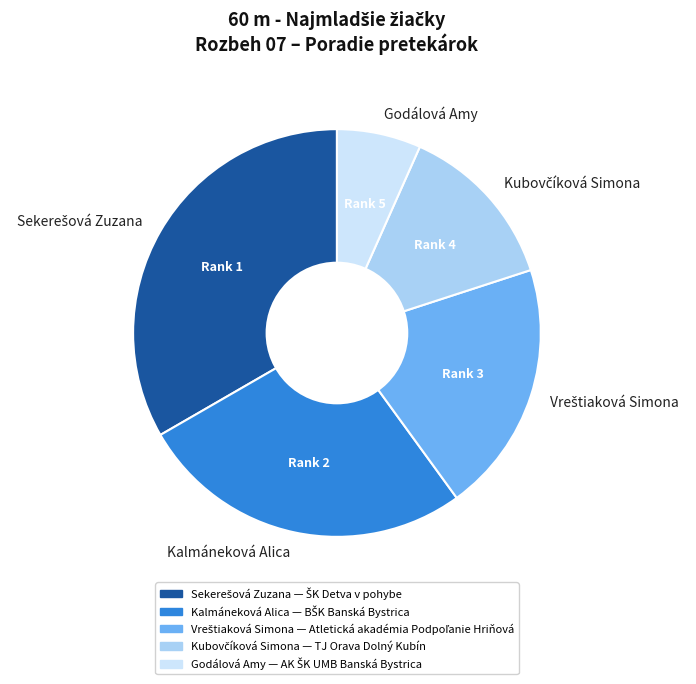

True or false: Kalmáneková Alica accounts for 27% of the total.

True